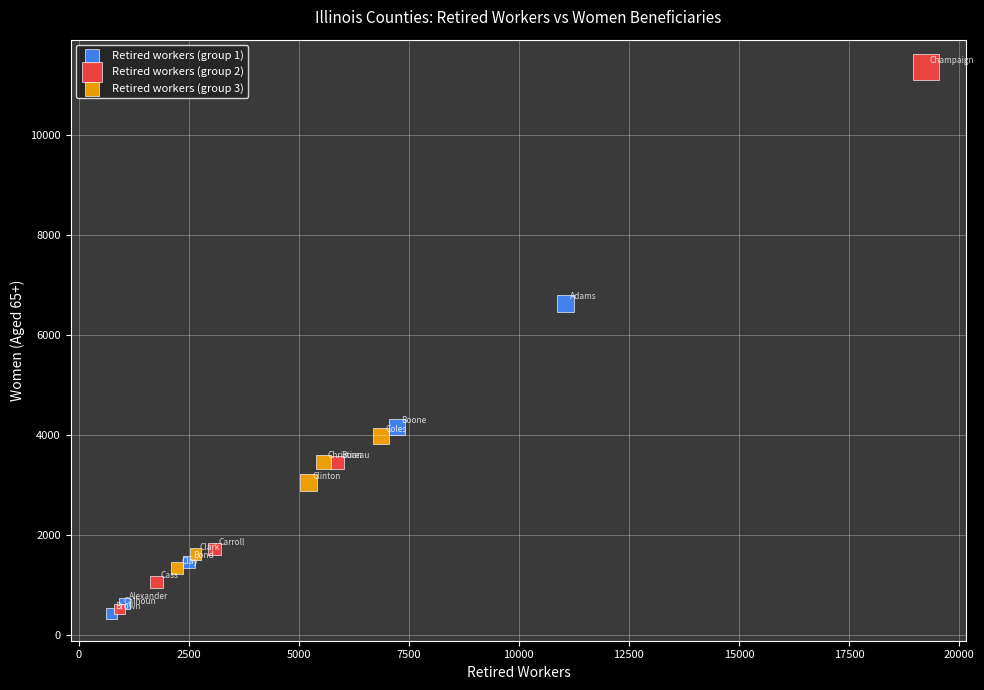

Which series has the largest Y range (max minus min)?

Retired workers (group 2)